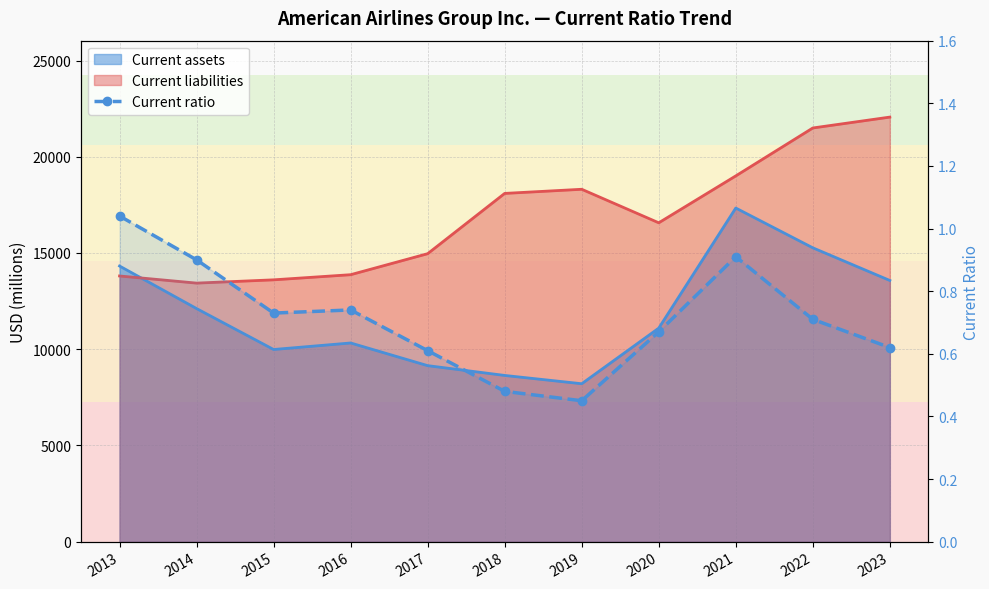

Reading left to right, transcribe all the data shown in this chart.

1.0	0.9	0.7	0.7	0.6	0.5	0.5	0.7	0.9	0.7	0.6